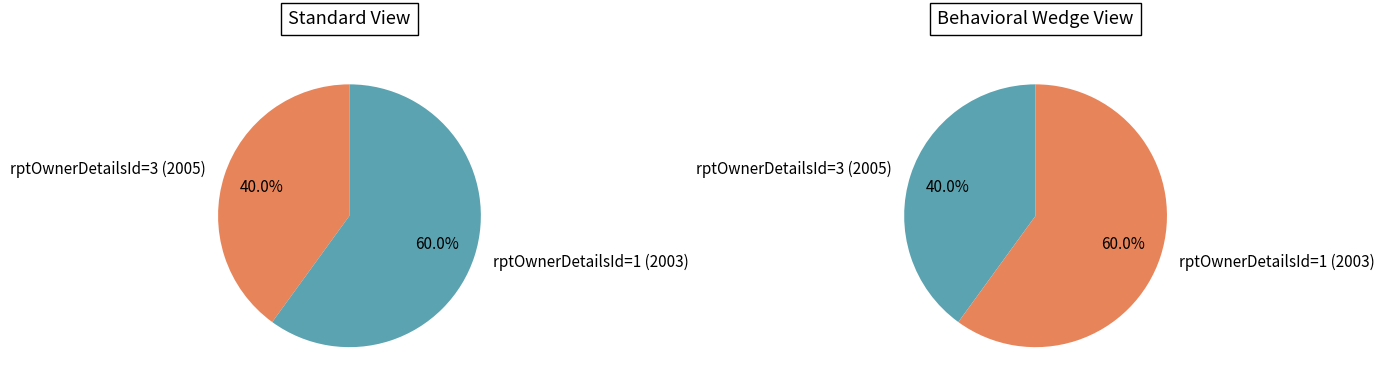

What is the change in value from rptOwnerDetailsId=3 (2005) to rptOwnerDetailsId=1 (2003)?

+2500